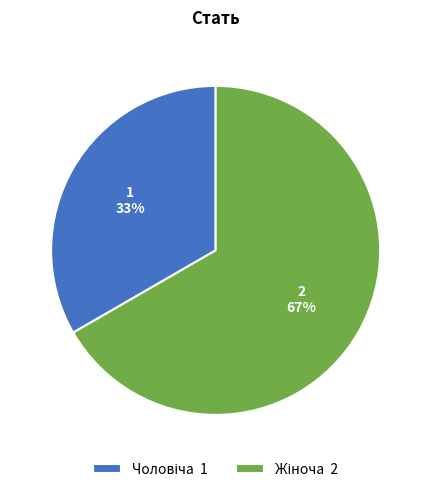

Is there any slice that represents more than half of the pie?

Yes